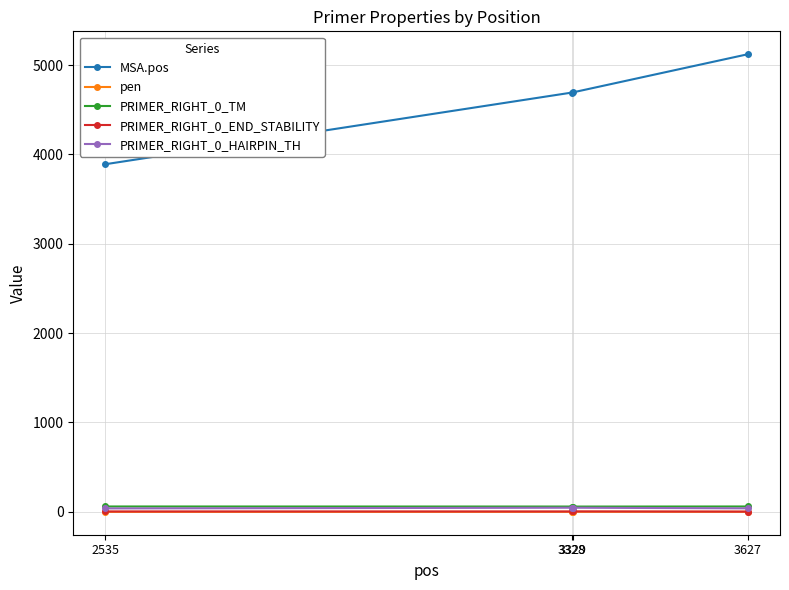

What is the average value of the pen series?

0.7